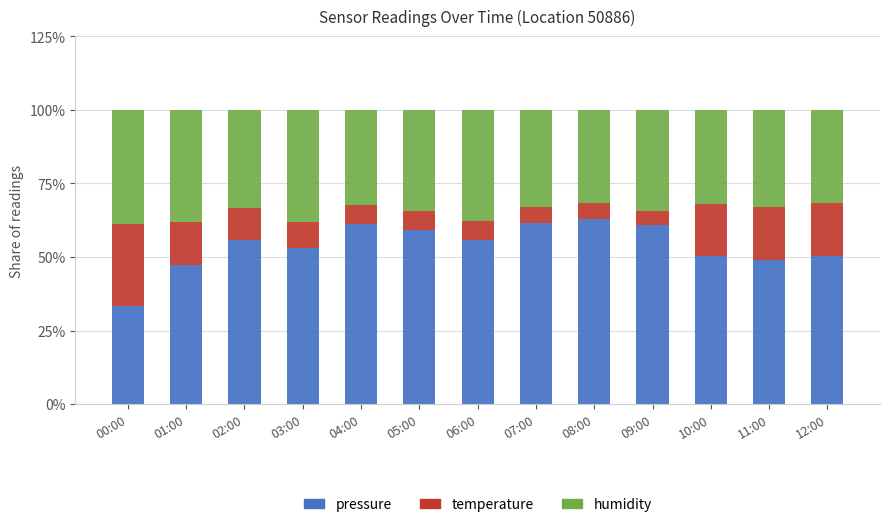

What is the difference between the maximum and minimum values in the pressure series?

29.7